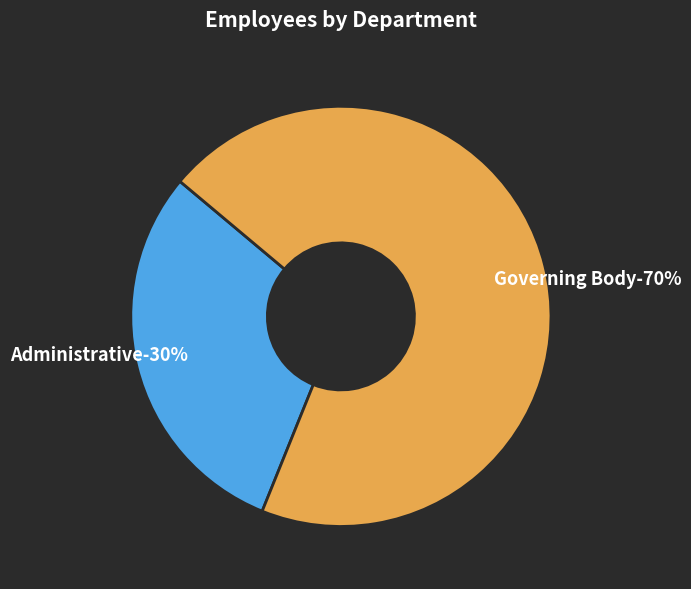

How many segments does this pie chart have?

2